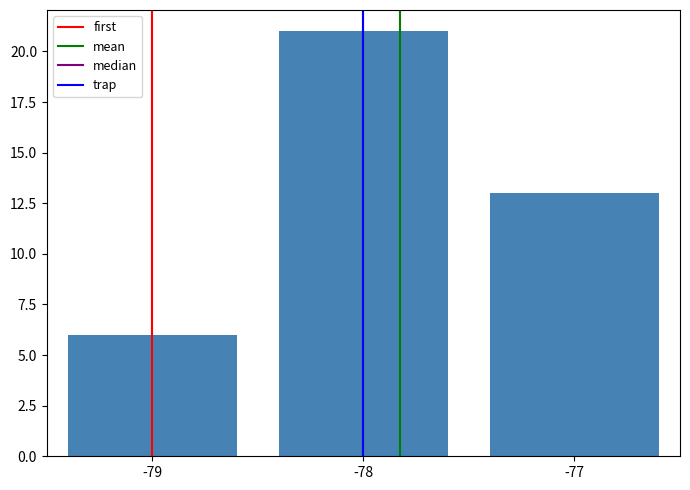

Reading left to right, transcribe all the data shown in this chart.

6	21	13